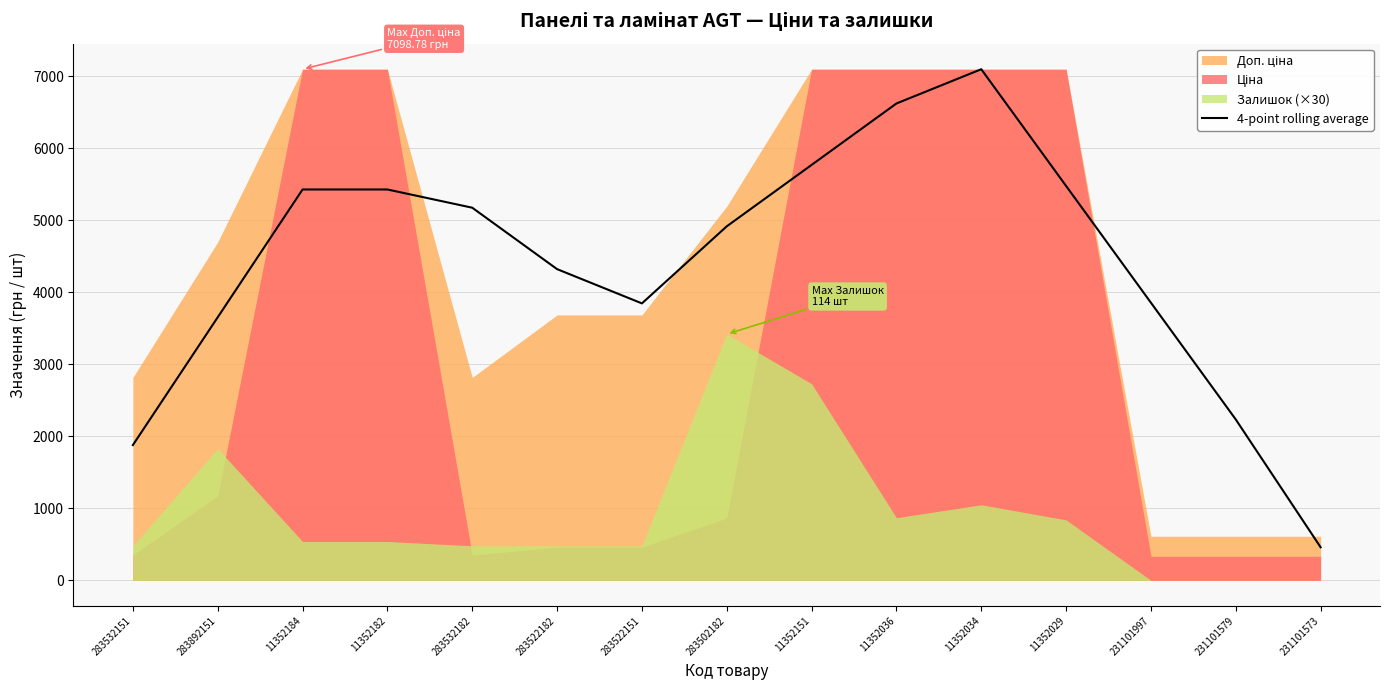

List the labels in order of value, smallest first.

231101573, 283532151, 231101579, 283892151, 283522151, 231101997, 283522182, 283502182, 283532182, 11352184, 11352182, 11352029, 11352151, 11352036, 11352034